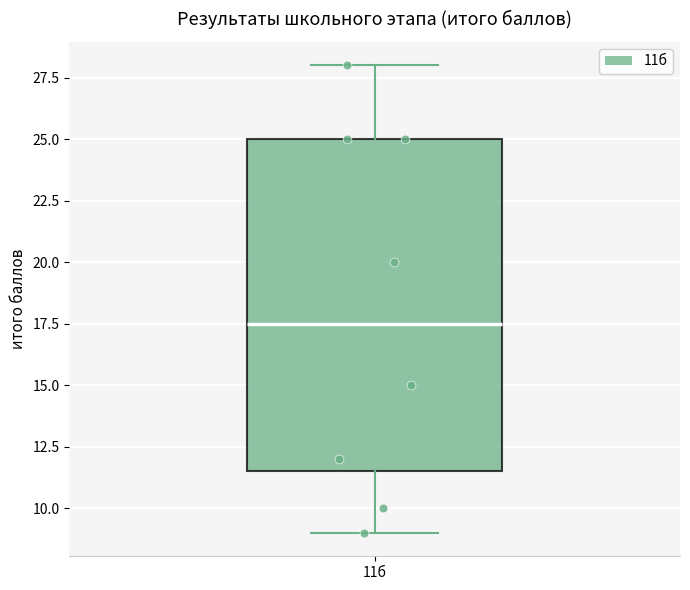

Transcribe this box plot: give where the median line is, the range the box spans, and where the two whiskers end, as read against the y-axis. The values are not printed on the chart, so give them approximately, as read against the axis.

median 17.5, box 11.5 to 25.0, whiskers 9.0 to 28.0